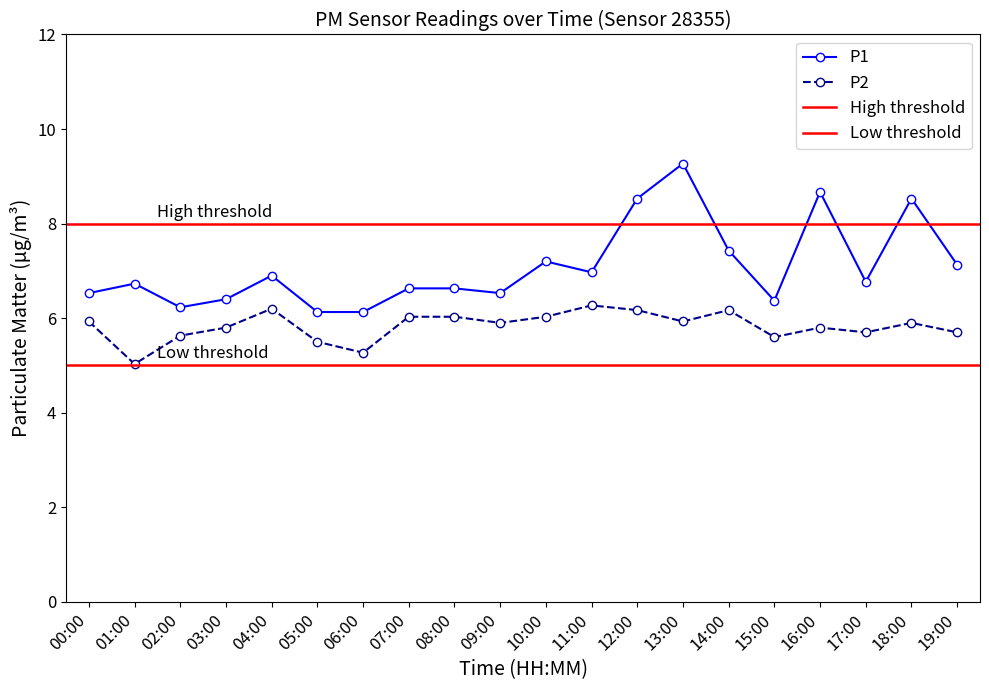

What is the smallest value displayed?

5.0